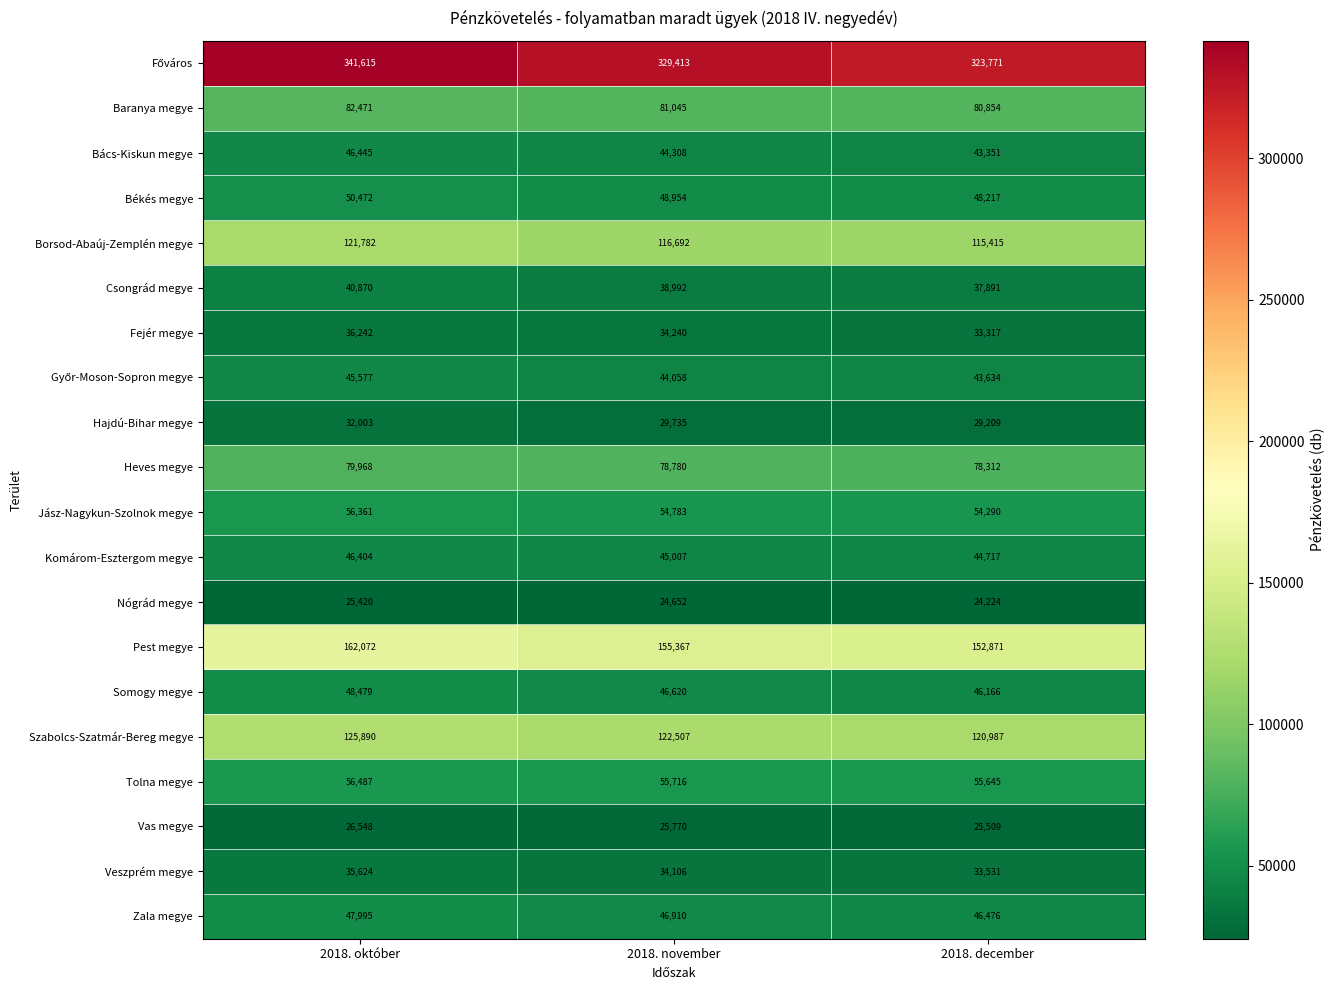

Count the Heves megye values in the range 78312 to 79968.

3